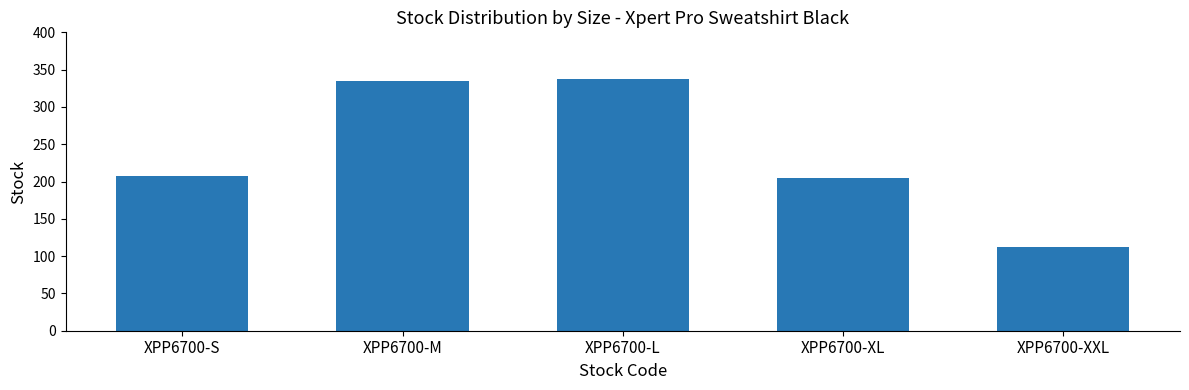

How many bars are there in total?

5